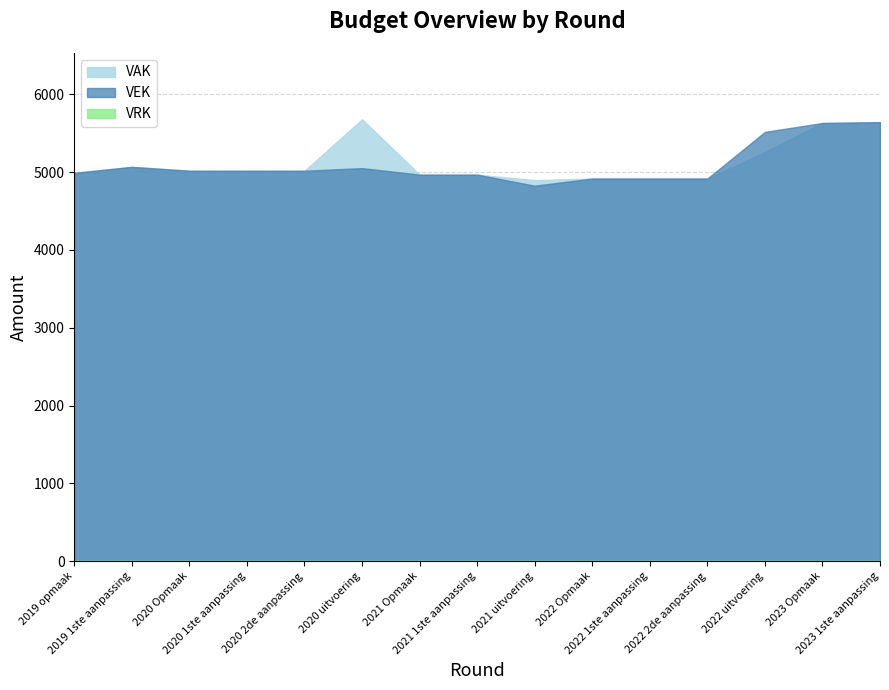

Reading left to right, extract all data points from this chart.

VAK: 2019 opmaak=4990	2019 1ste aanpassing=5067	2020 Opmaak=5017	2020 1ste aanpassing=5017	2020 2de aanpassing=5017	2020 uitvoering=5678	2021 Opmaak=4967	2021 1ste aanpassing=4967	2021 uitvoering=4897	2022 Opmaak=4917	2022 1ste aanpassing=4917	2022 2de aanpassing=4917	2022 uitvoering=5258	2023 Opmaak=5631	2023 1ste aanpassing=5641
VEK: 2019 opmaak=4990	2019 1ste aanpassing=5067	2020 Opmaak=5017	2020 1ste aanpassing=5017	2020 2de aanpassing=5017	2020 uitvoering=5051	2021 Opmaak=4967	2021 1ste aanpassing=4967	2021 uitvoering=4825	2022 Opmaak=4917	2022 1ste aanpassing=4917	2022 2de aanpassing=4917	2022 uitvoering=5516	2023 Opmaak=5631	2023 1ste aanpassing=5641
VRK: 2019 opmaak=0	2019 1ste aanpassing=0	2020 Opmaak=0	2020 1ste aanpassing=0	2020 2de aanpassing=0	2020 uitvoering=0	2021 Opmaak=0	2021 1ste aanpassing=0	2021 uitvoering=0	2022 Opmaak=0	2022 1ste aanpassing=0	2022 2de aanpassing=0	2022 uitvoering=0	2023 Opmaak=0	2023 1ste aanpassing=0